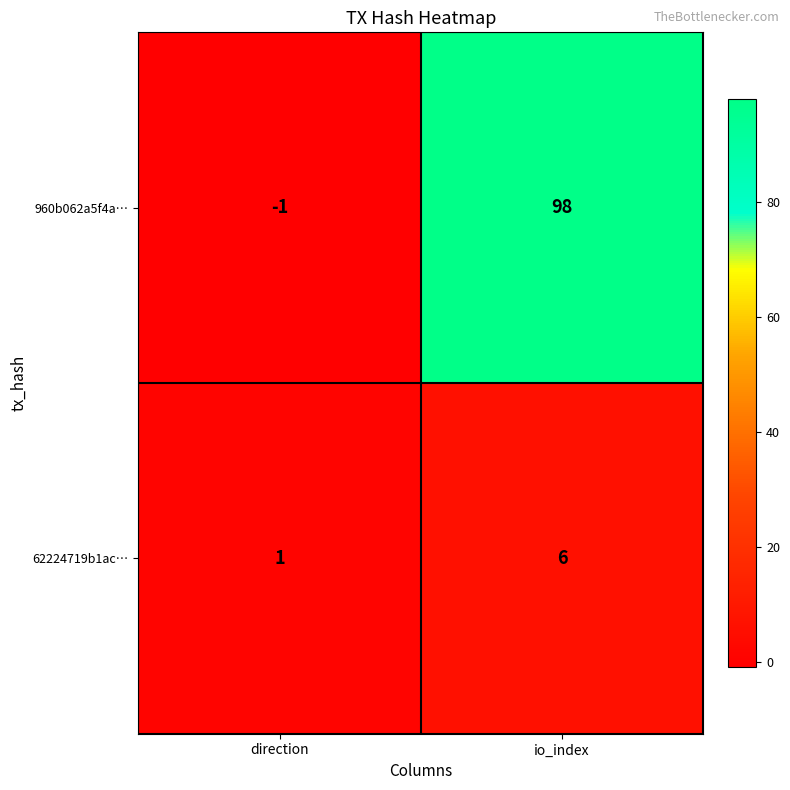

Is it true that 960b062a5f4a… equals -1 at direction?

True